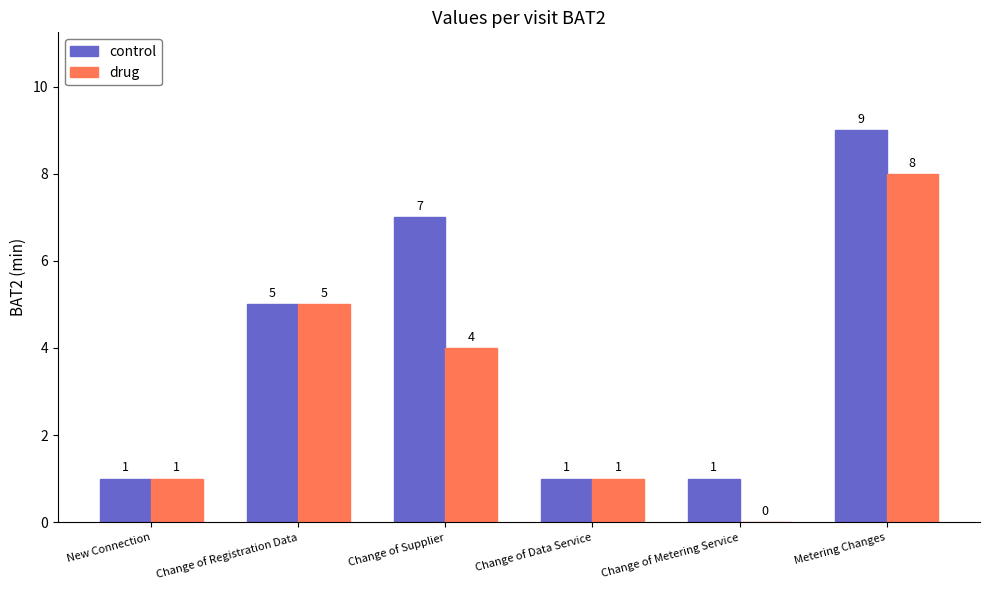

Which category has the highest value across all series?

Metering Changes